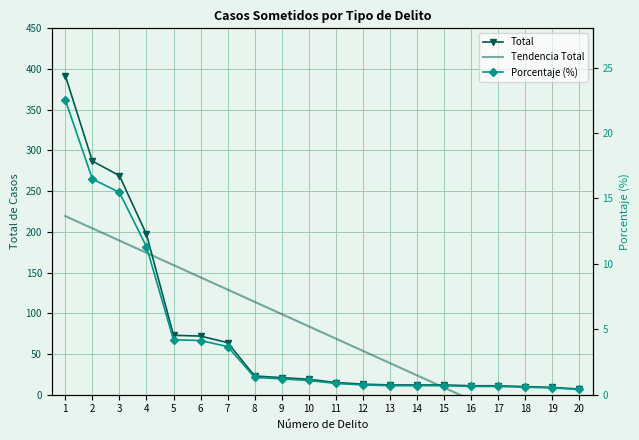

Is it true that Tendencia Total equals 106.1 at 11?

False